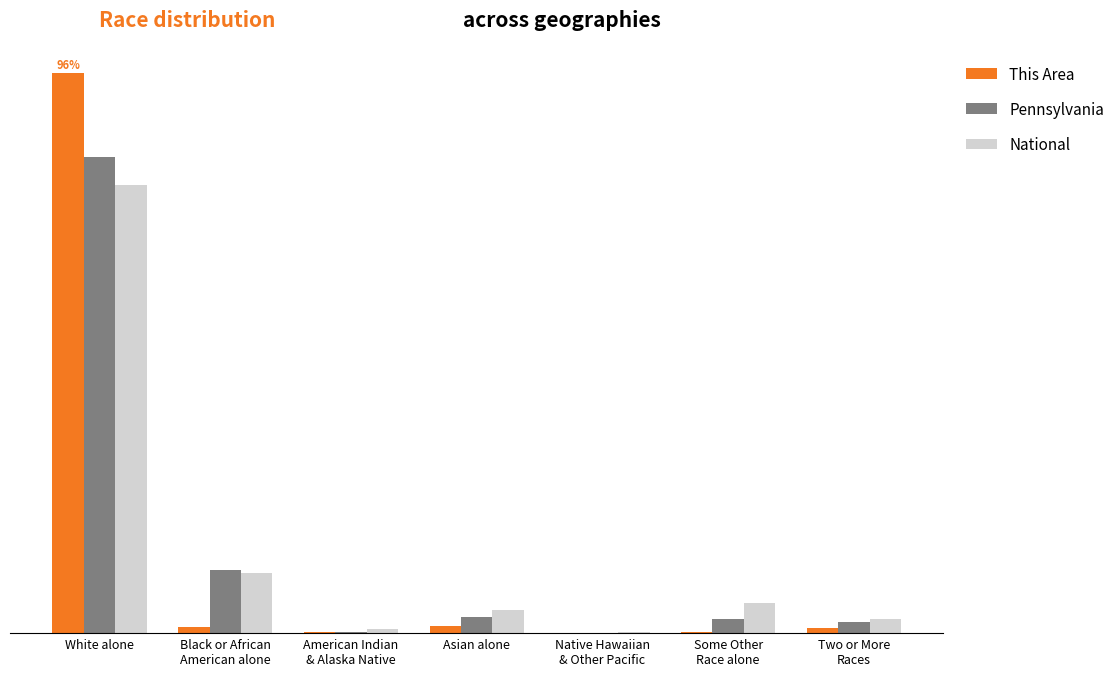

True or false: Pennsylvania has a value of 0.0 at Native Hawaiian
& Other Pacific.

False